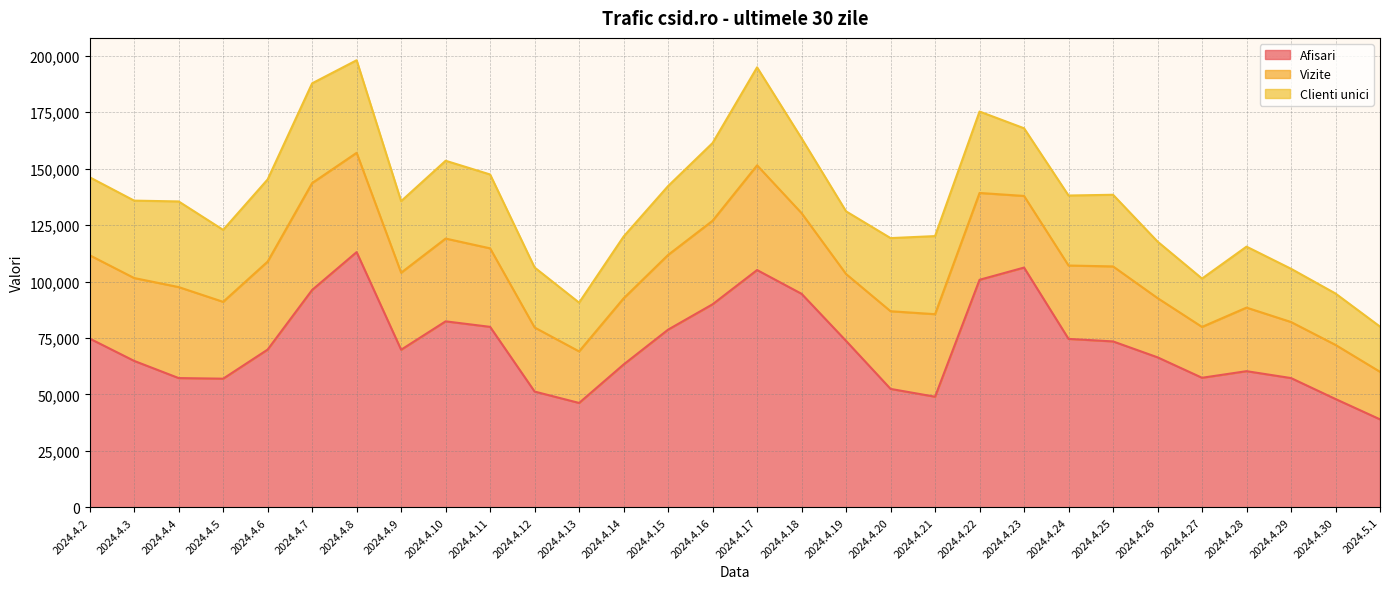

List the labels in order of Clienti unici value, largest first.

2024.4.7, 2024.4.17, 2024.4.8, 2024.4.4, 2024.4.6, 2024.4.22, 2024.4.21, 2024.4.2, 2024.4.10, 2024.4.16, 2024.4.3, 2024.4.18, 2024.4.11, 2024.4.20, 2024.4.5, 2024.4.25, 2024.4.9, 2024.4.24, 2024.4.15, 2024.4.23, 2024.4.19, 2024.4.14, 2024.4.28, 2024.4.12, 2024.4.26, 2024.4.29, 2024.4.30, 2024.4.13, 2024.4.27, 2024.5.1